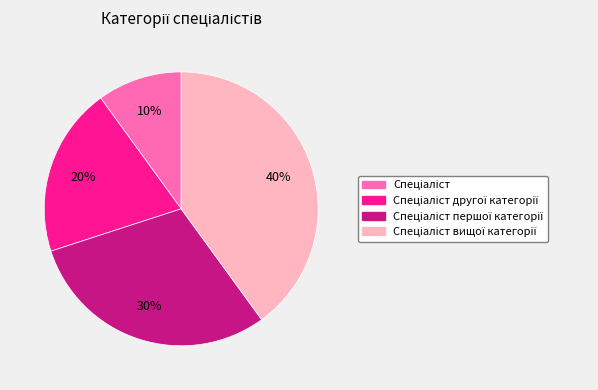

Count the number of slices in the pie.

4